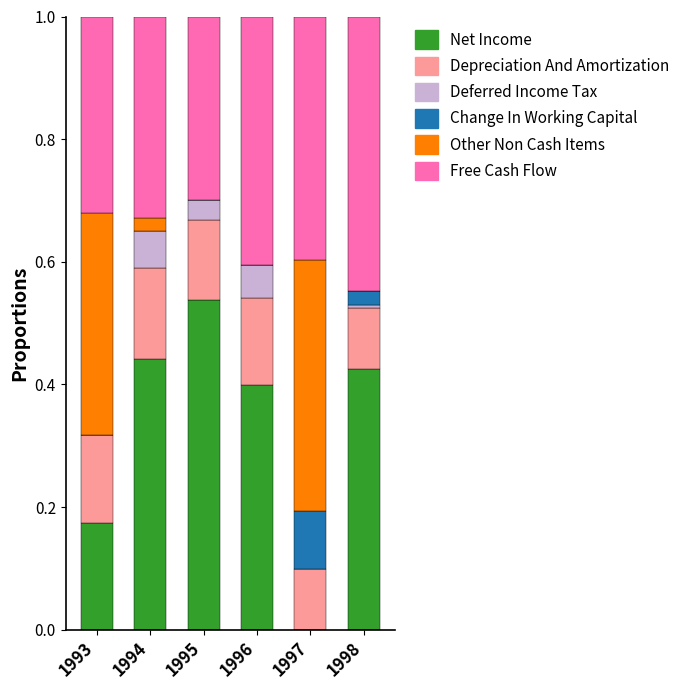

At which category does the chart reach its minimum across all series?

1997